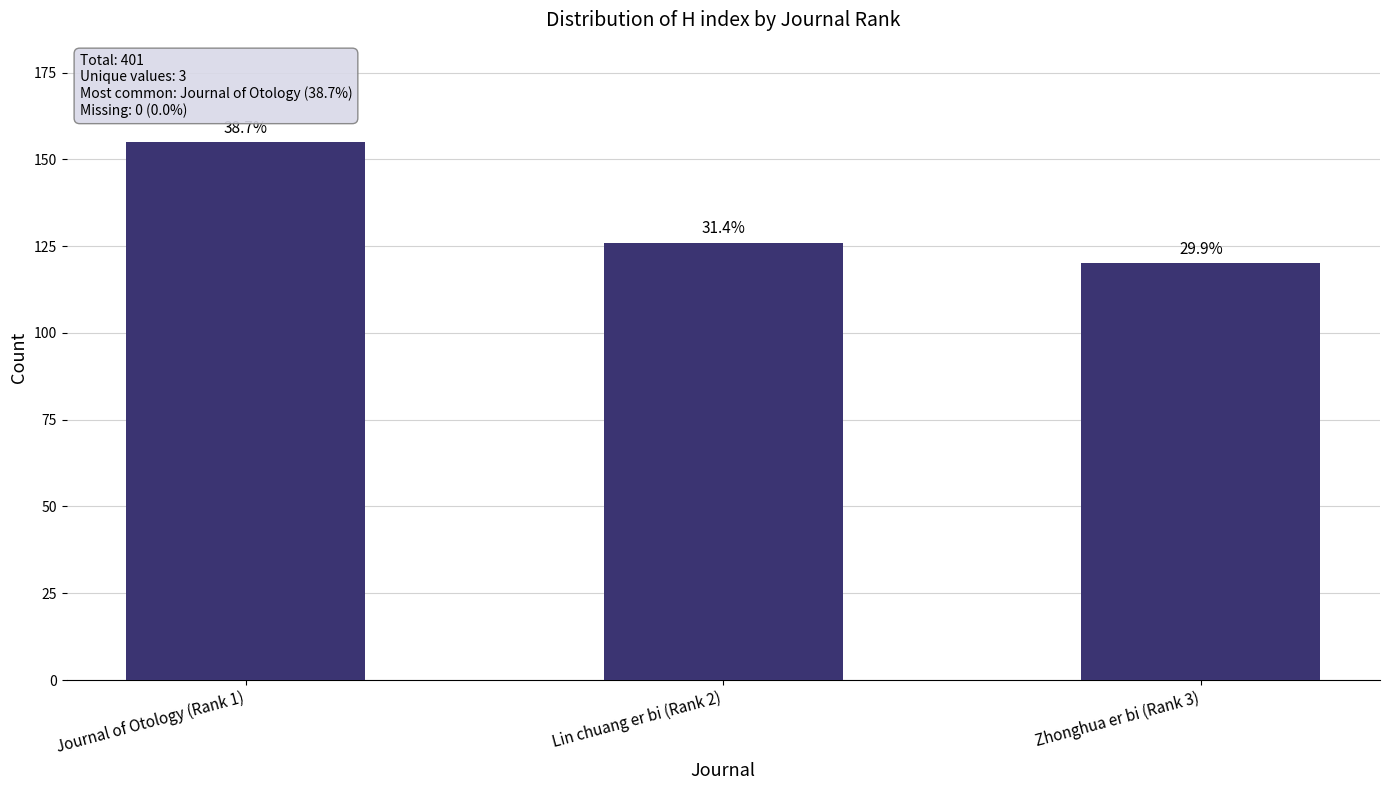

Which label corresponds to the smallest value in the chart?

Zhonghua er bi (Rank 3)